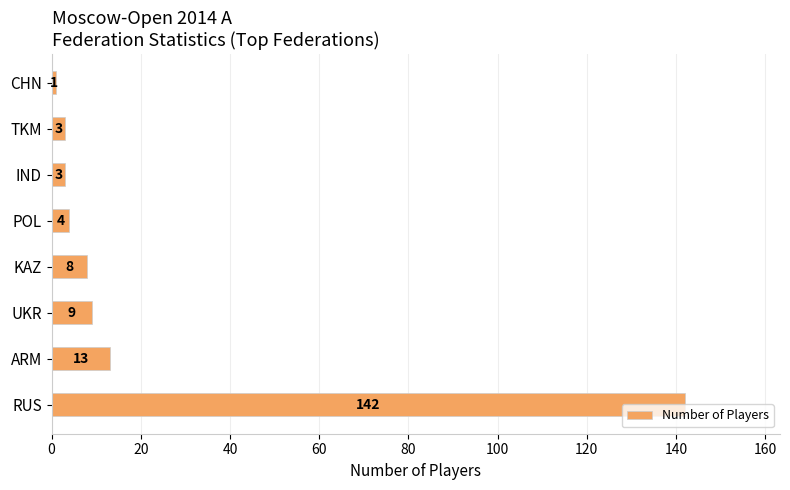

What value does the data have at KAZ?

8